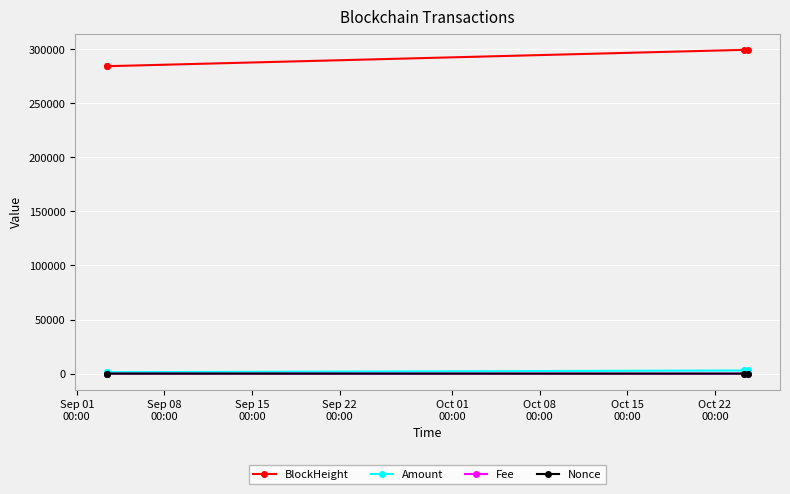

True or false: Amount has more than 1 interior local peaks.

False